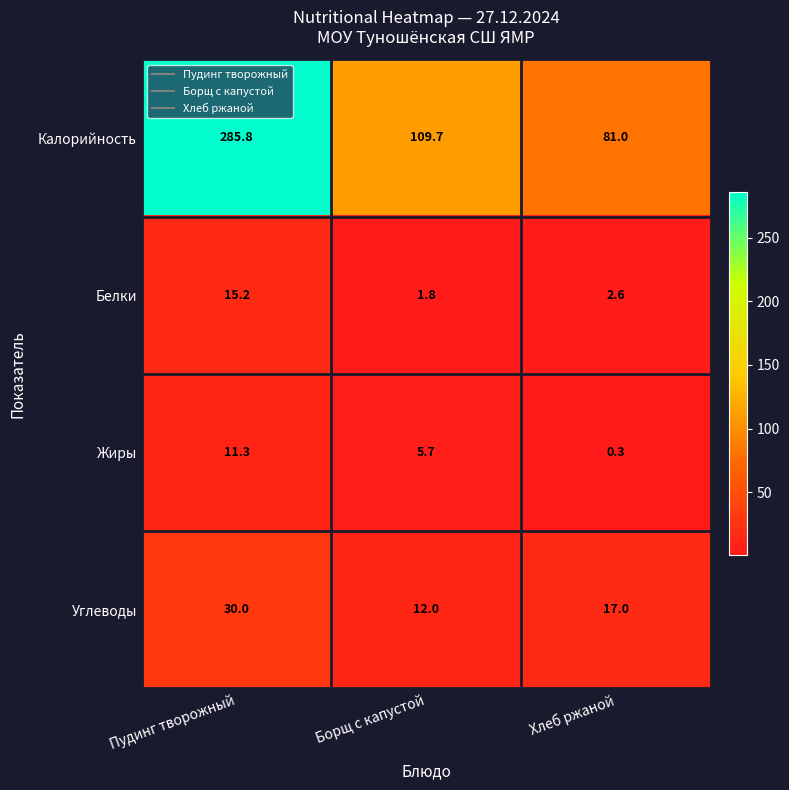

At which label does Углеводы first exceed 17?

Пудинг творожный